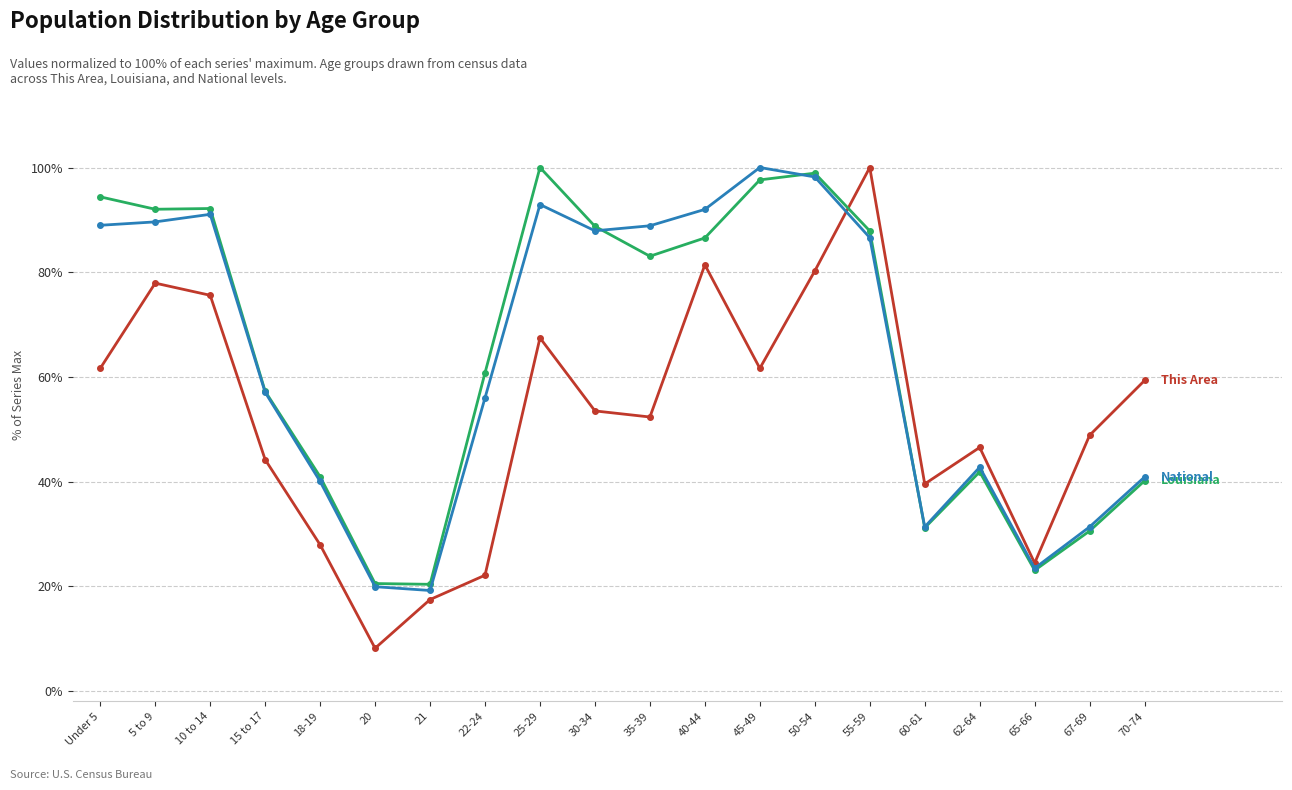

Which label corresponds to the smallest value in the chart?

20